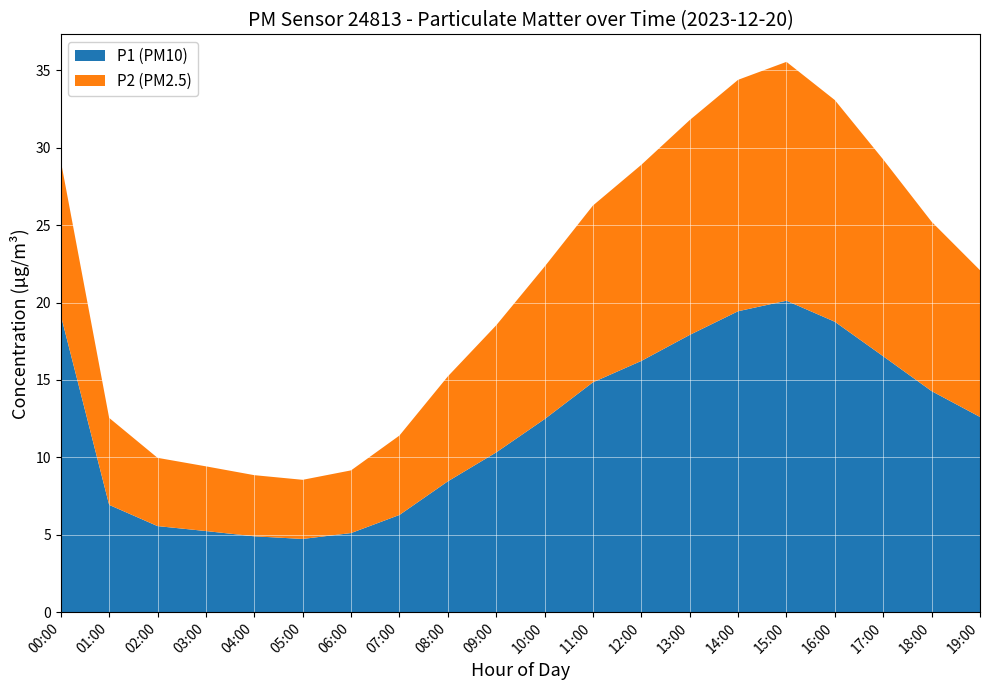

Reading left to right, transcribe all the data shown in this chart.

P1: 00:00=19.2	01:00=6.9	02:00=5.6	03:00=5.2	04:00=4.9	05:00=4.7	06:00=5.1	07:00=6.3	08:00=8.4	09:00=10.3	10:00=12.5	11:00=14.8	12:00=16.2	13:00=17.9	14:00=19.4	15:00=20.1	16:00=18.8	17:00=16.5	18:00=14.3	19:00=12.6
P2: 00:00=10.0	01:00=5.6	02:00=4.4	03:00=4.2	04:00=4.0	05:00=3.8	06:00=4.0	07:00=5.1	08:00=6.8	09:00=8.2	10:00=9.8	11:00=11.4	12:00=12.7	13:00=13.9	14:00=14.9	15:00=15.4	16:00=14.3	17:00=12.7	18:00=10.9	19:00=9.5